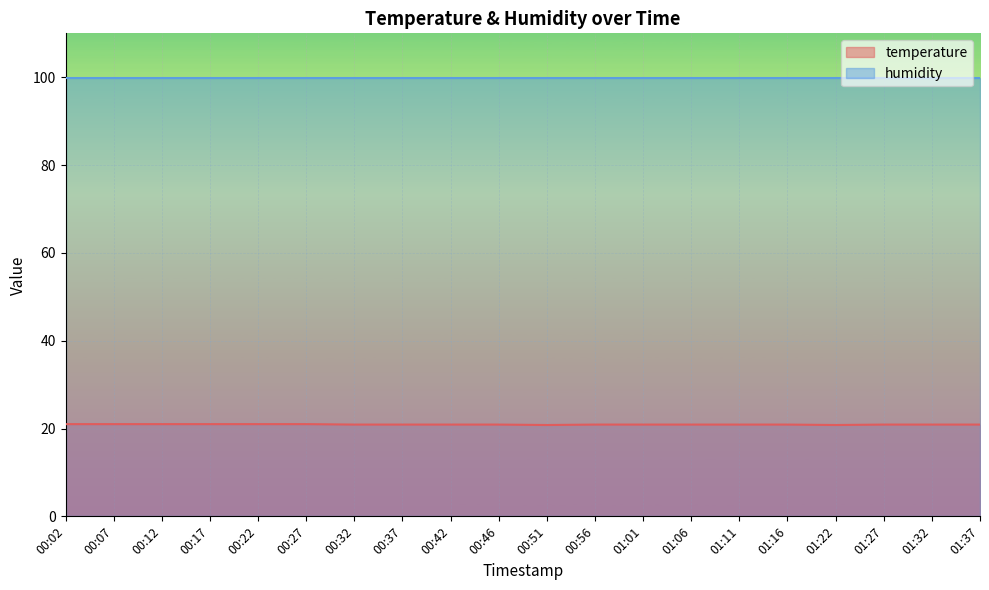

What is the maximum value shown in the chart?

99.9